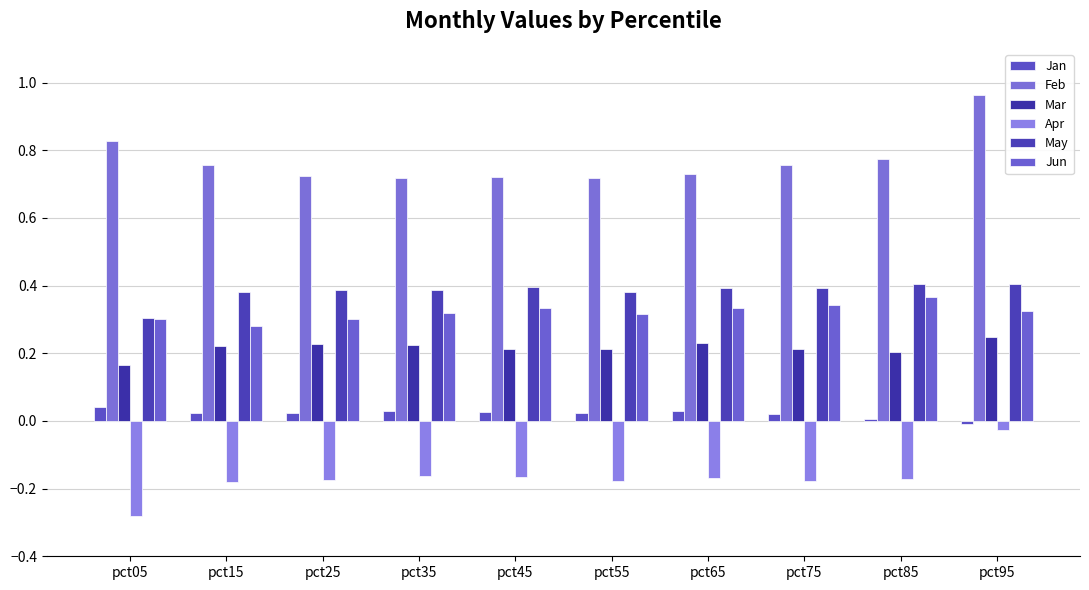

At pct85, list the series in order from largest to smallest.

Feb, May, Jun, Mar, Jan, Apr